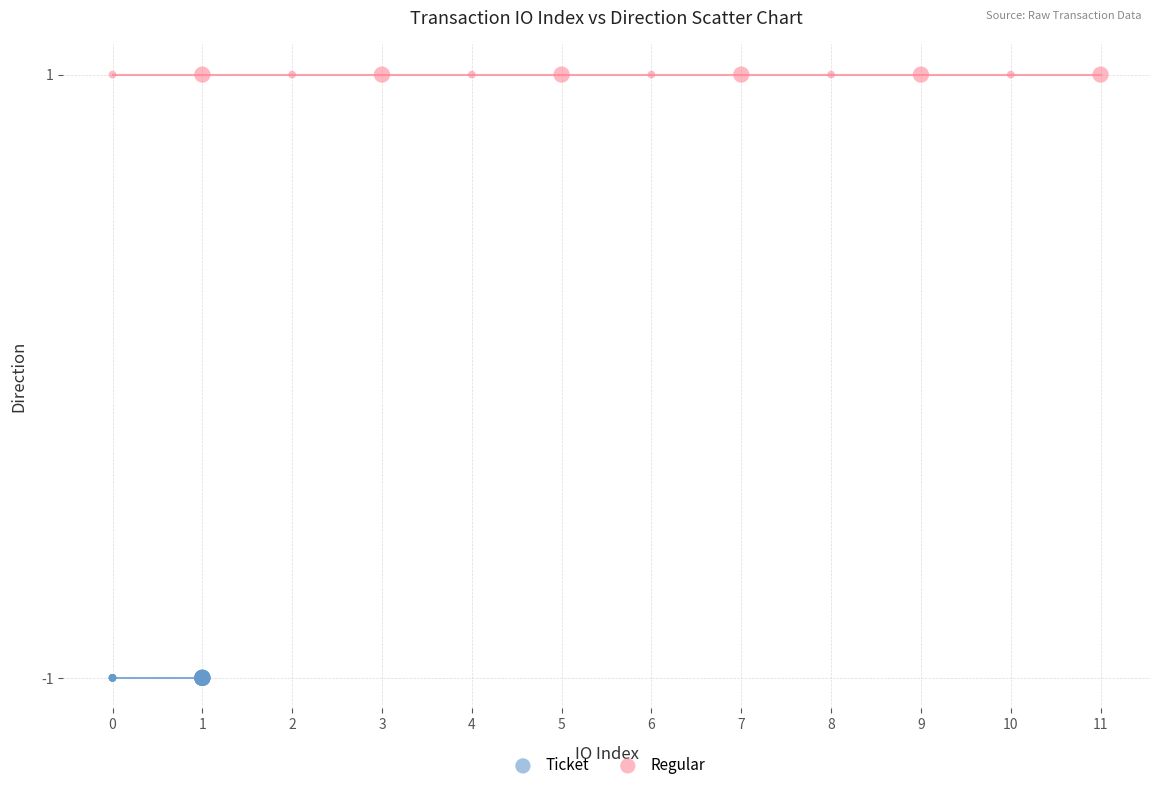

Which series reaches the maximum Y coordinate?

Regular